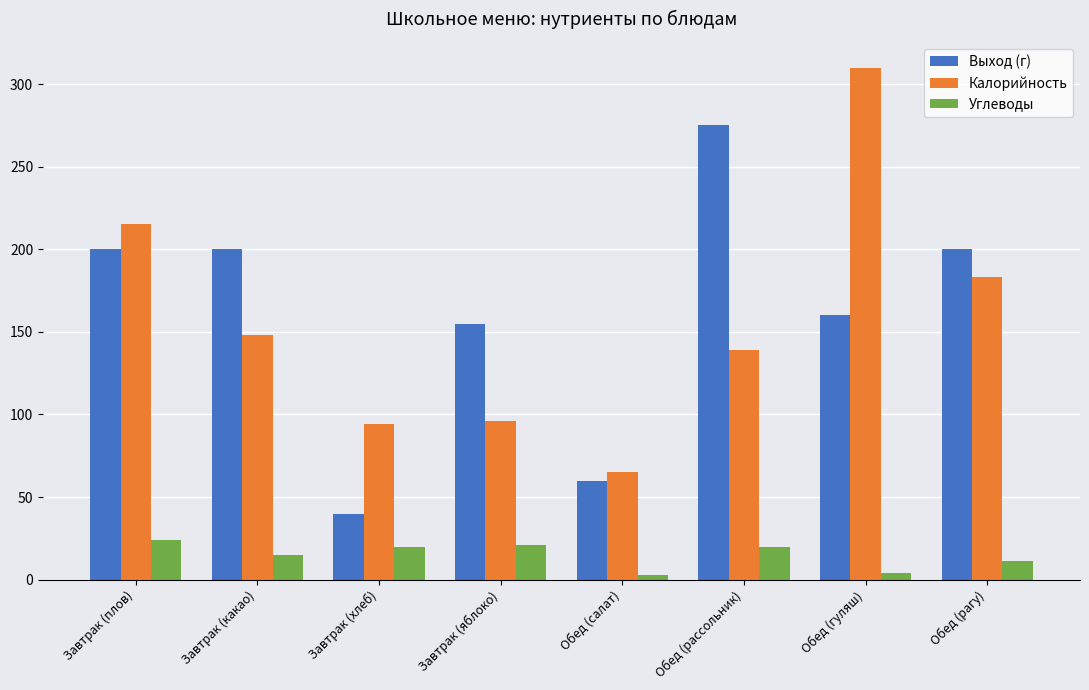

The Углеводы series shows 20.0 at Обед (рассольник). True or false?

True